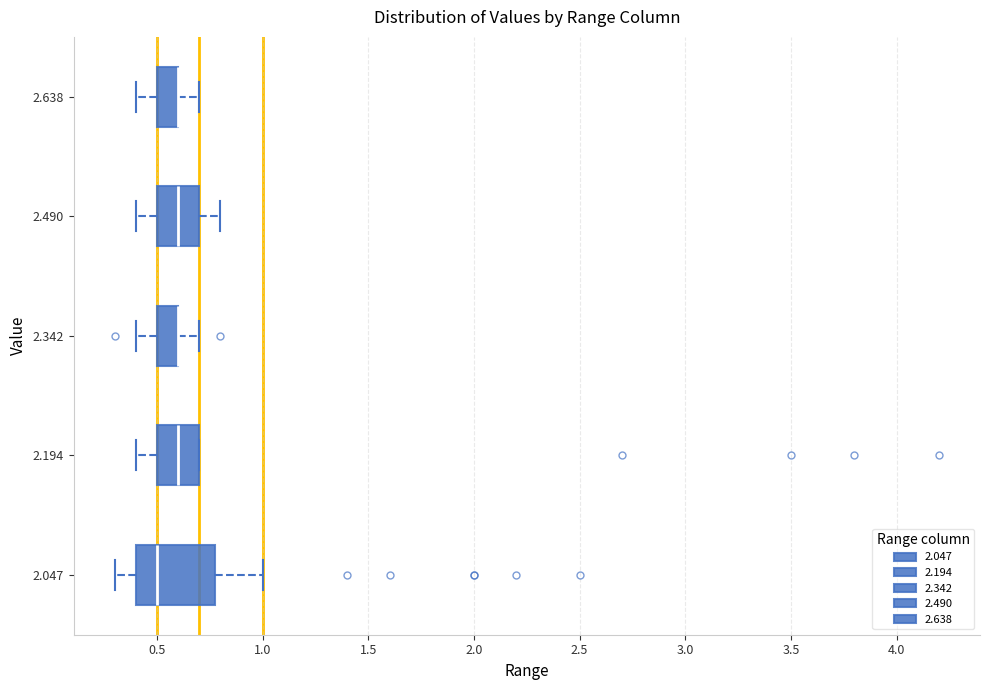

Reading bottom to top, read every box against the x-axis: the position of its median line, the range the box covers, and the ends of its whiskers. The values are not printed on the chart, so give them approximately, as read against the axis.

2.047: median 0.5, box 0.4 to 0.8, whiskers 0.3 to 1.0
2.194: median 0.6, box 0.5 to 0.7, whiskers 0.4 to 0.7
2.342: median 0.6 (drawn on the box's right edge), box 0.5 to 0.6, whiskers 0.4 to 0.7
2.490: median 0.6, box 0.5 to 0.7, whiskers 0.4 to 0.8
2.638: median 0.6 (drawn on the box's right edge), box 0.5 to 0.6, whiskers 0.4 to 0.7